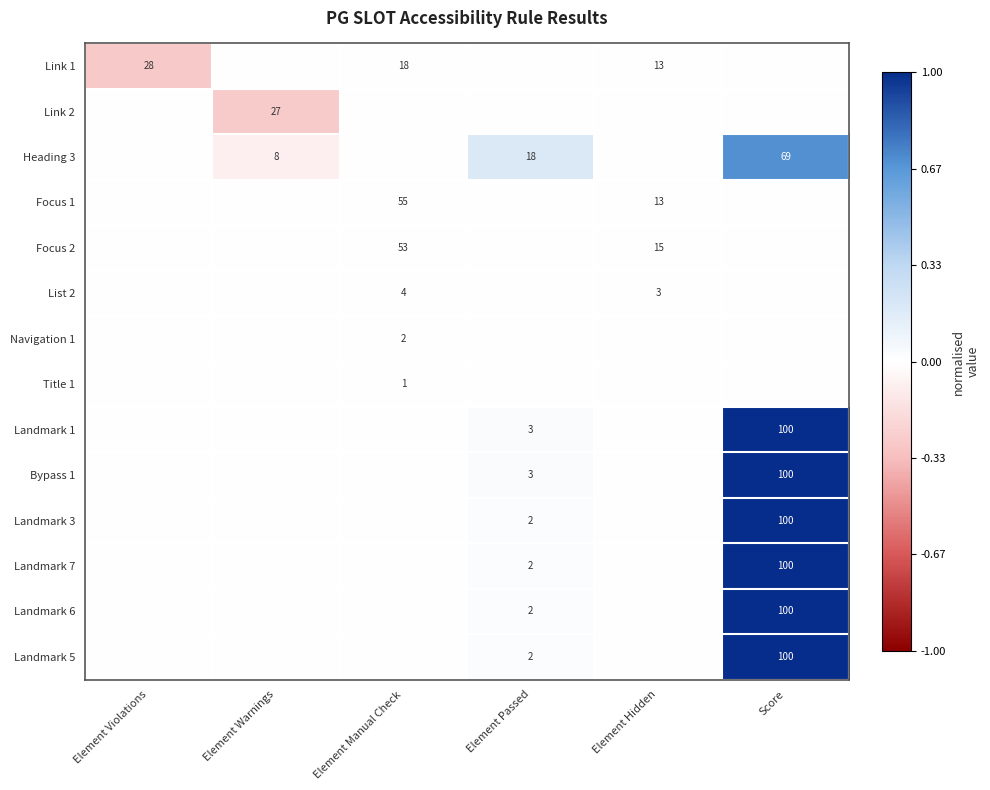

Which has a higher value, Element Violations or Element Warnings?

Element Warnings